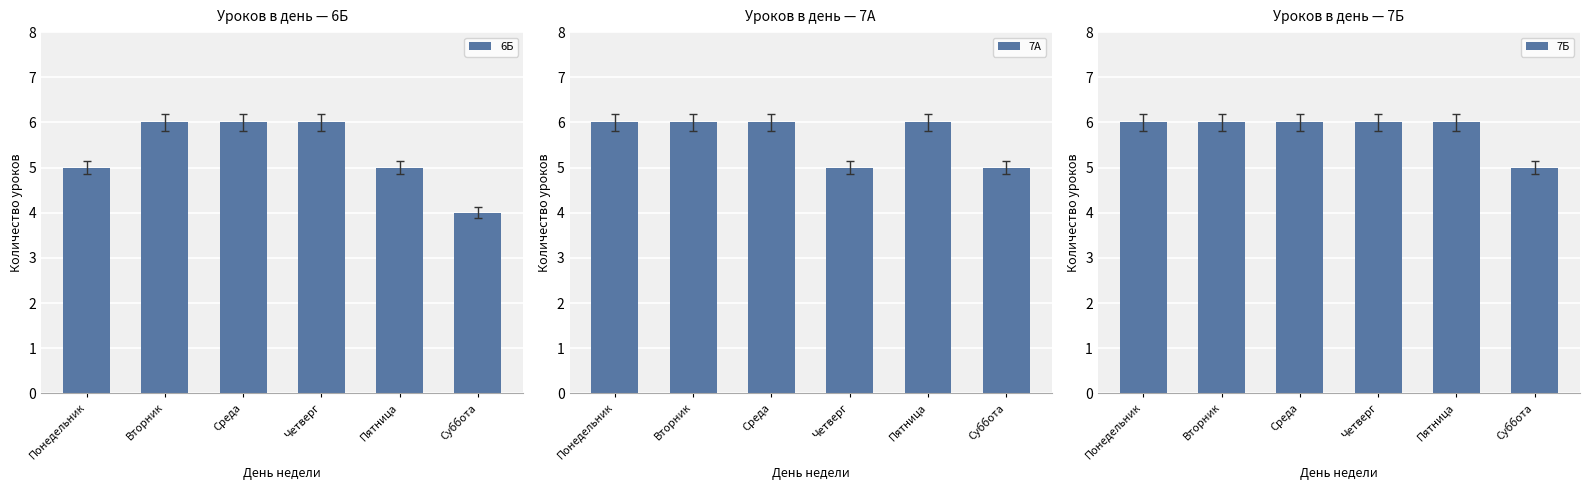

What is the average value of the 7Б series?

6